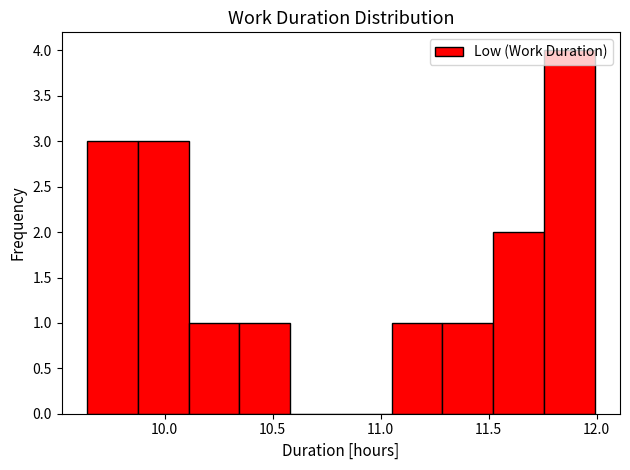

Reading left to right, list every bar in this chart as the range it spans on the x-axis followed by its height. Neither the bar edges nor the heights are printed on the chart, so give them approximately, as read against the axes.

9.640 to 9.875: 3
9.875 to 10.110: 3
10.110 to 10.345: 1
10.345 to 10.580: 1
10.580 to 10.815: 0
10.815 to 11.050: 0
11.050 to 11.285: 1
11.285 to 11.520: 1
11.520 to 11.755: 2
11.755 to 11.990: 4